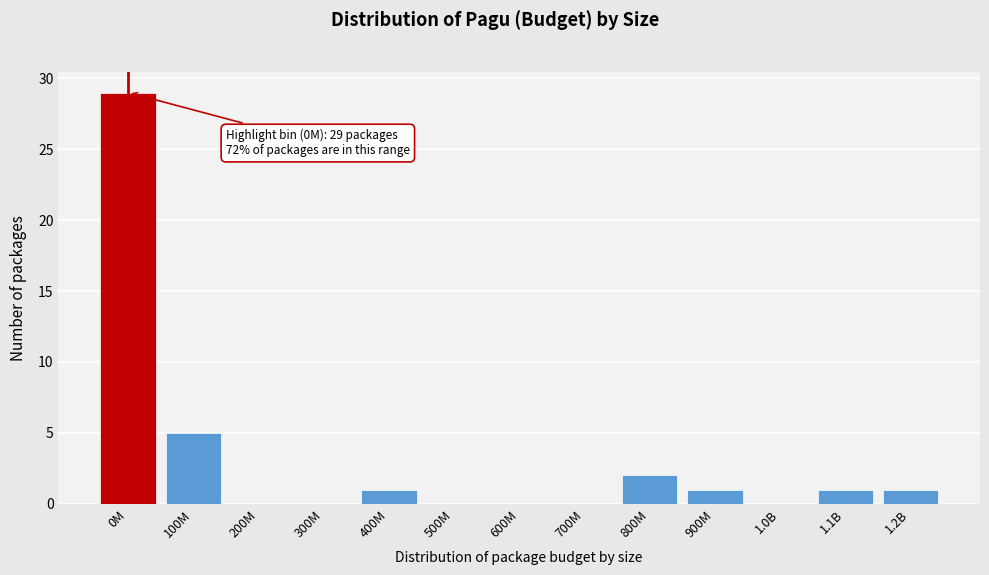

Reading left to right, list all the values displayed in this chart.

0M=29	100M=5	200M=0	300M=0	400M=1	500M=0	600M=0	700M=0	800M=2	900M=1	1.0B=0	1.1B=1	1.2B=1